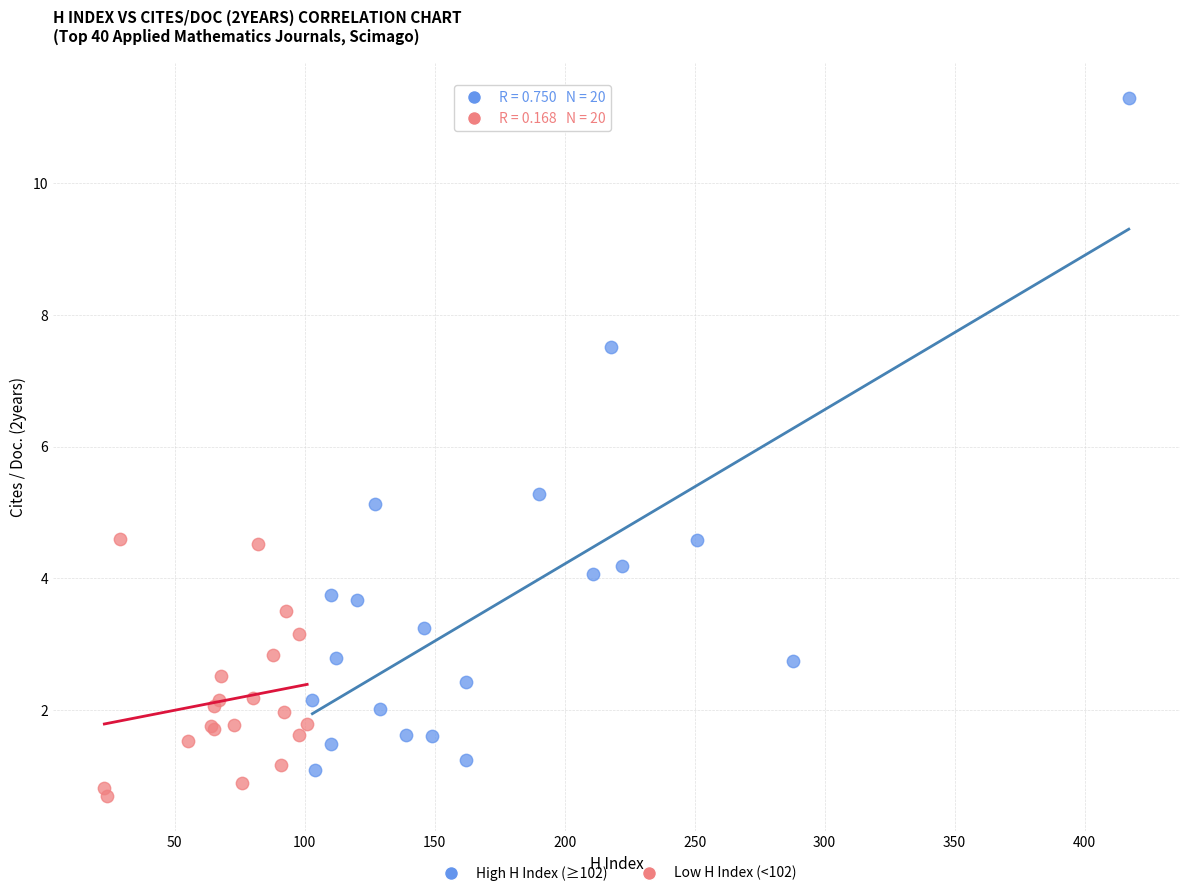

Which series contains the highest Y value?

High H Index (≥102)